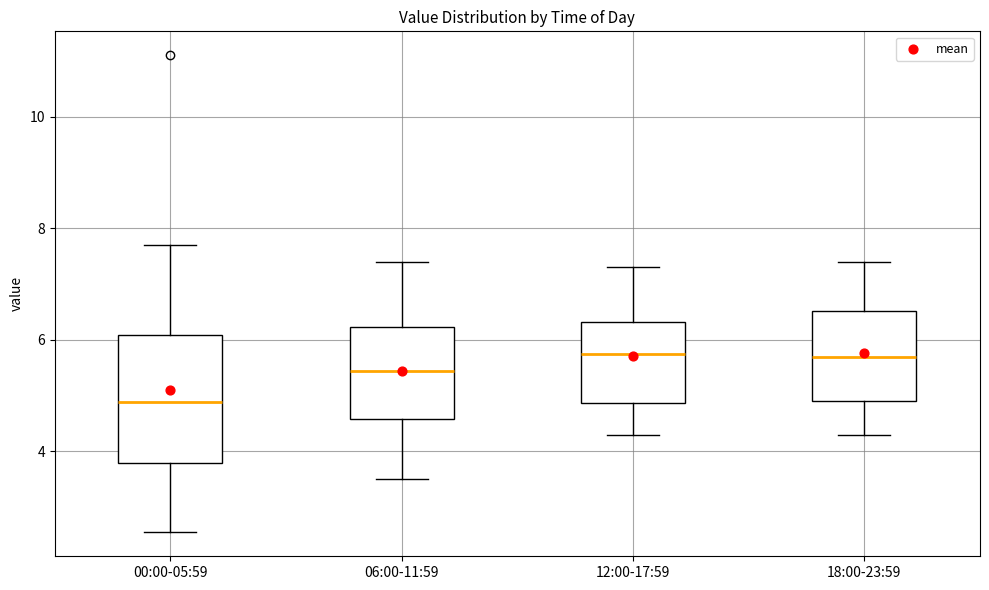

Where does the upper whisker of the box for 00:00-05:59 end on the y-axis? The values are not printed on the chart, so give them approximately, as read against the axis.

7.8